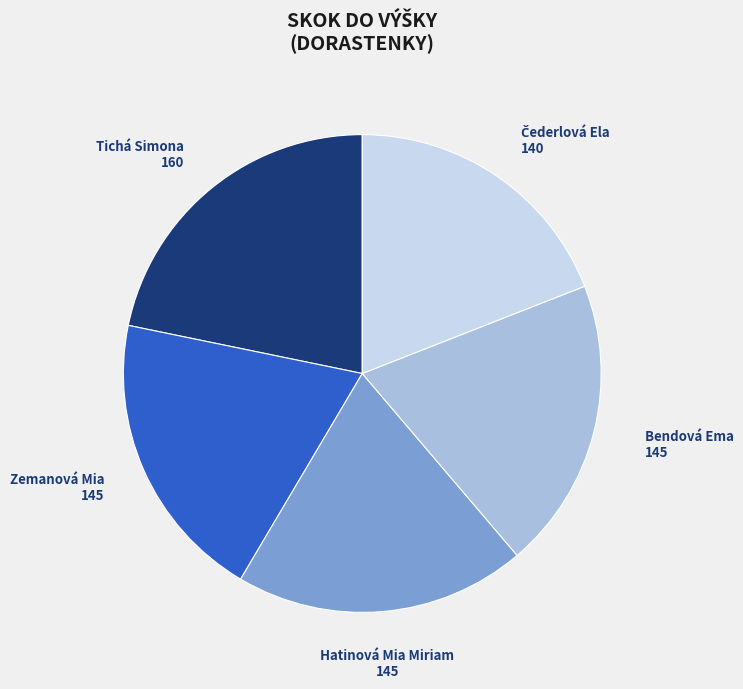

Approximately how many times larger is the value at Tichá Simona compared to Hatinová Mia Miriam?

1.1